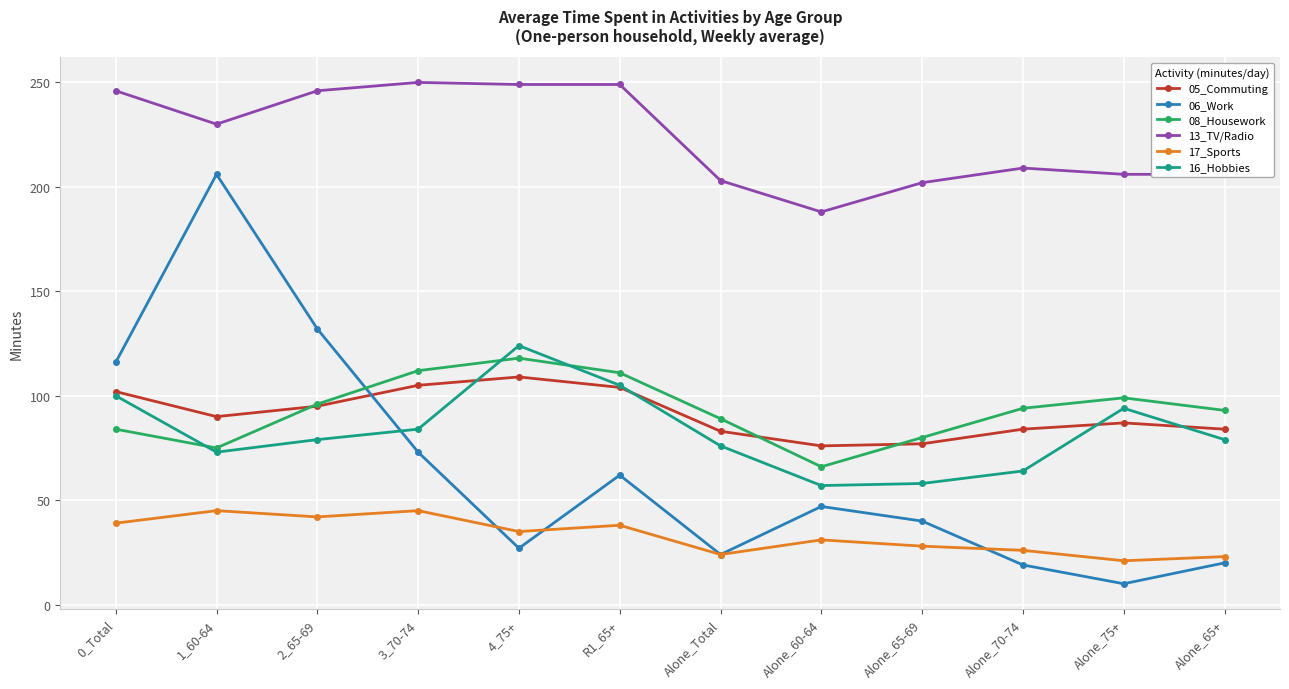

What is the average value of the 17_Sports series?

33